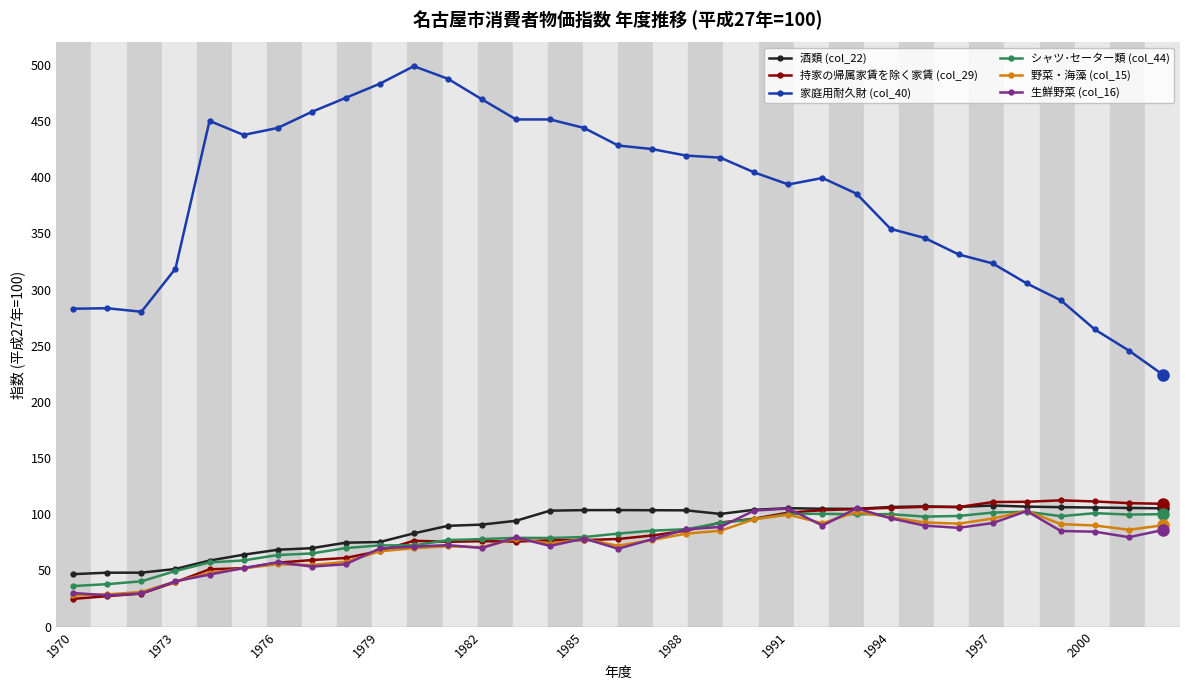

Which series has the largest range (max minus min)?

家庭用耐久財 (col_40)